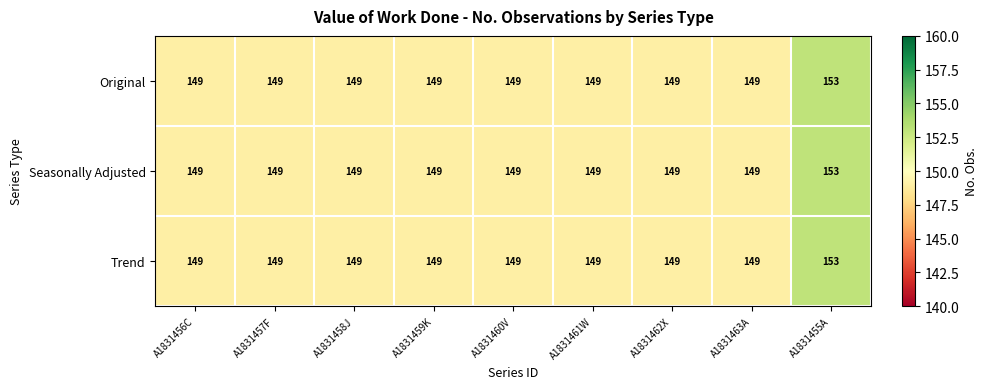

What is the smallest value displayed?

149